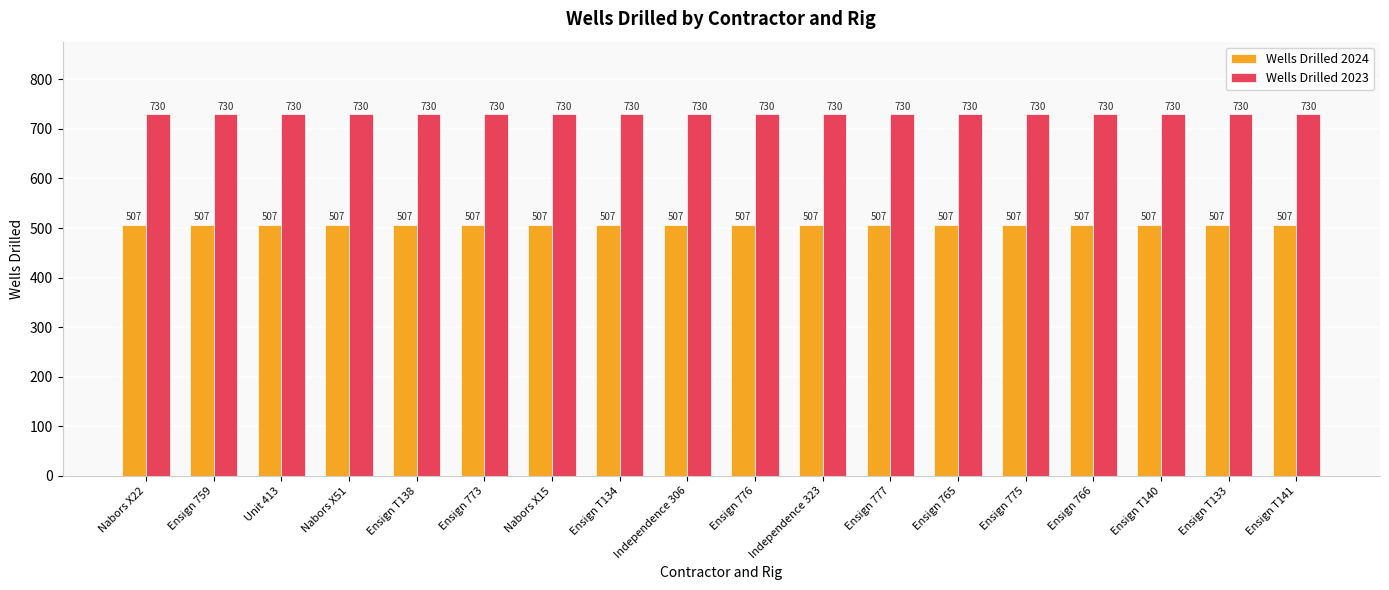

What is the difference between the highest and lowest values at Ensign 765?

223